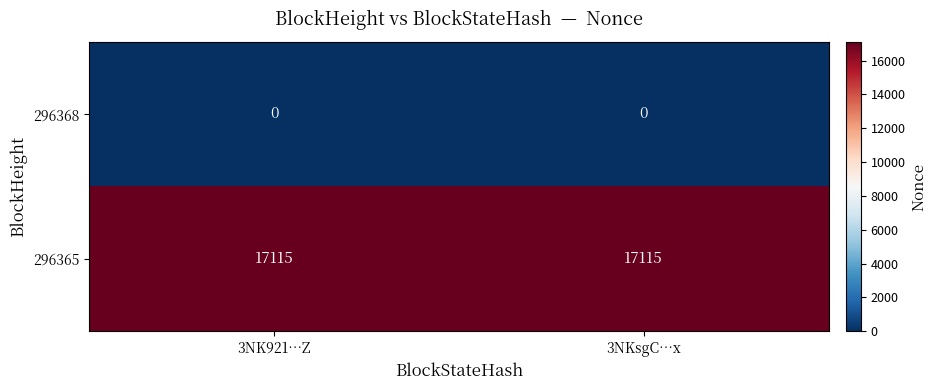

Is the value of 296368 at 3NK921…Z greater than the value of 296365 at 3NK921…Z?

No